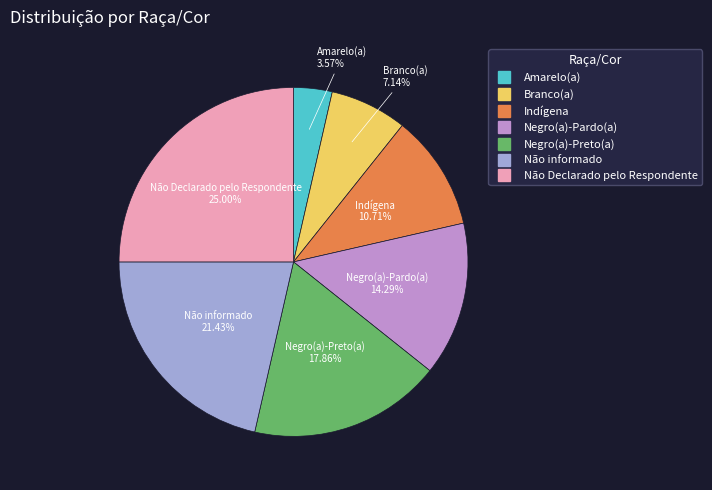

Combined, do Negro(a)-Pardo(a) and Negro(a)-Preto(a) account for over 50%?

No